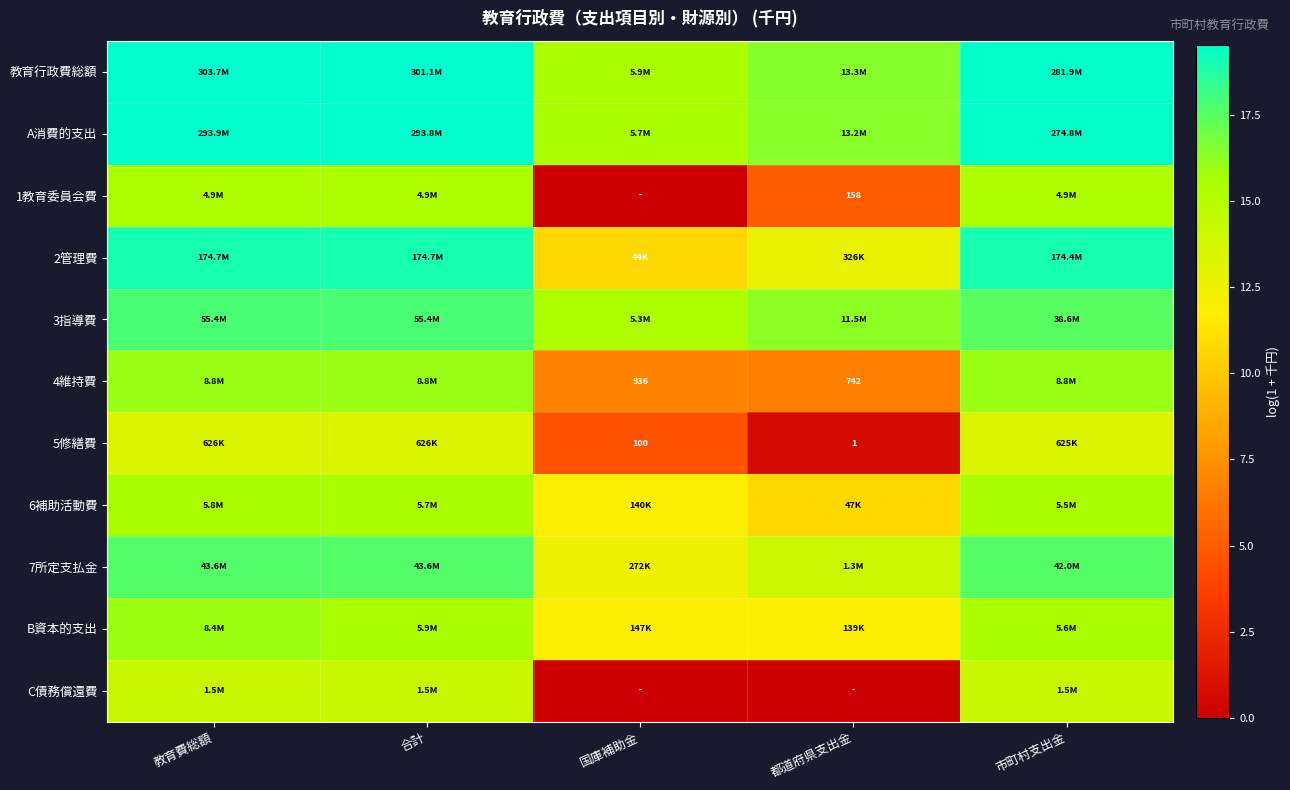

At how many categories does at least one series exceed 18?

3